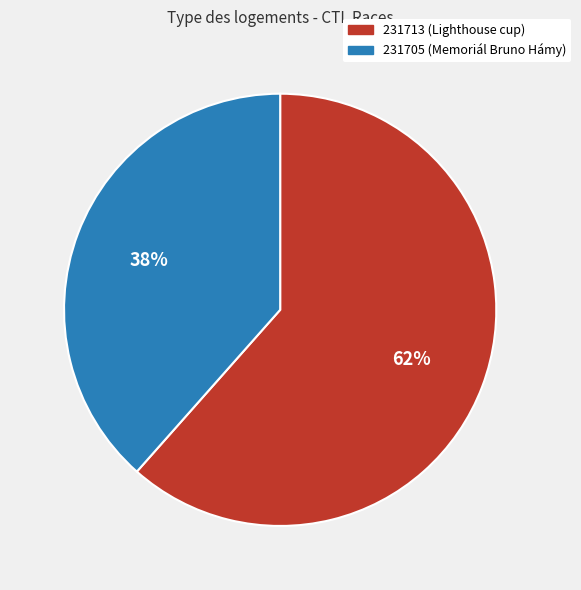

Which category has the smallest portion of the pie?

231705